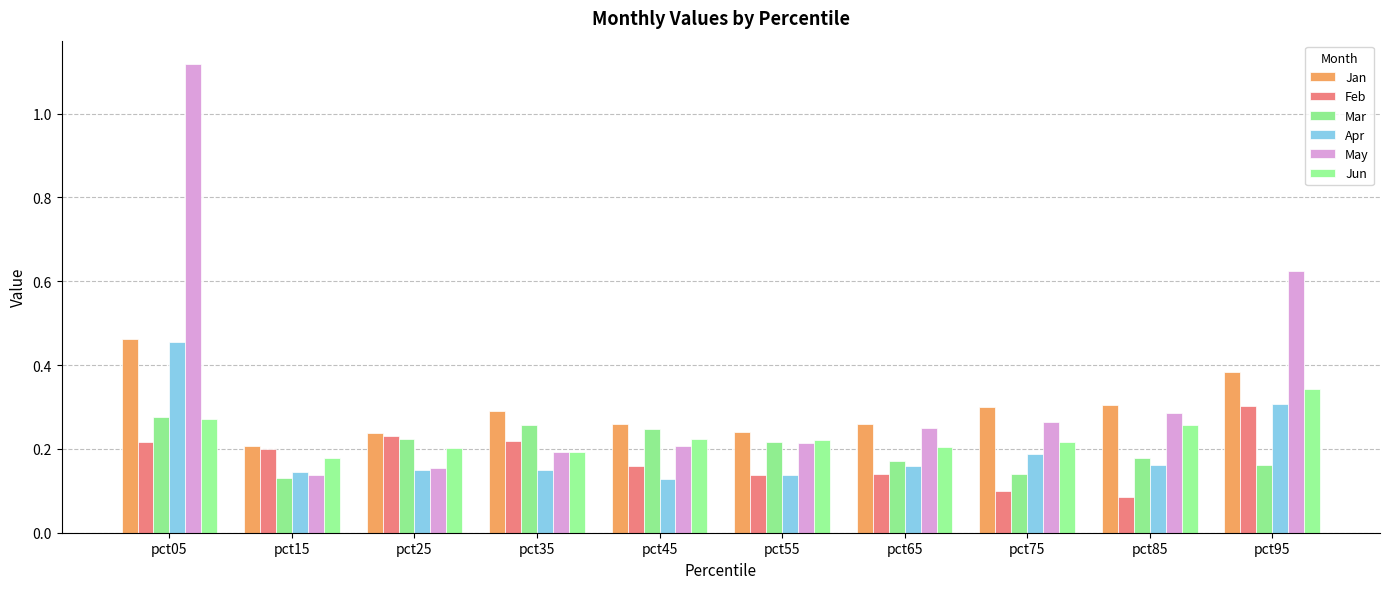

How many data points does each series have?

10